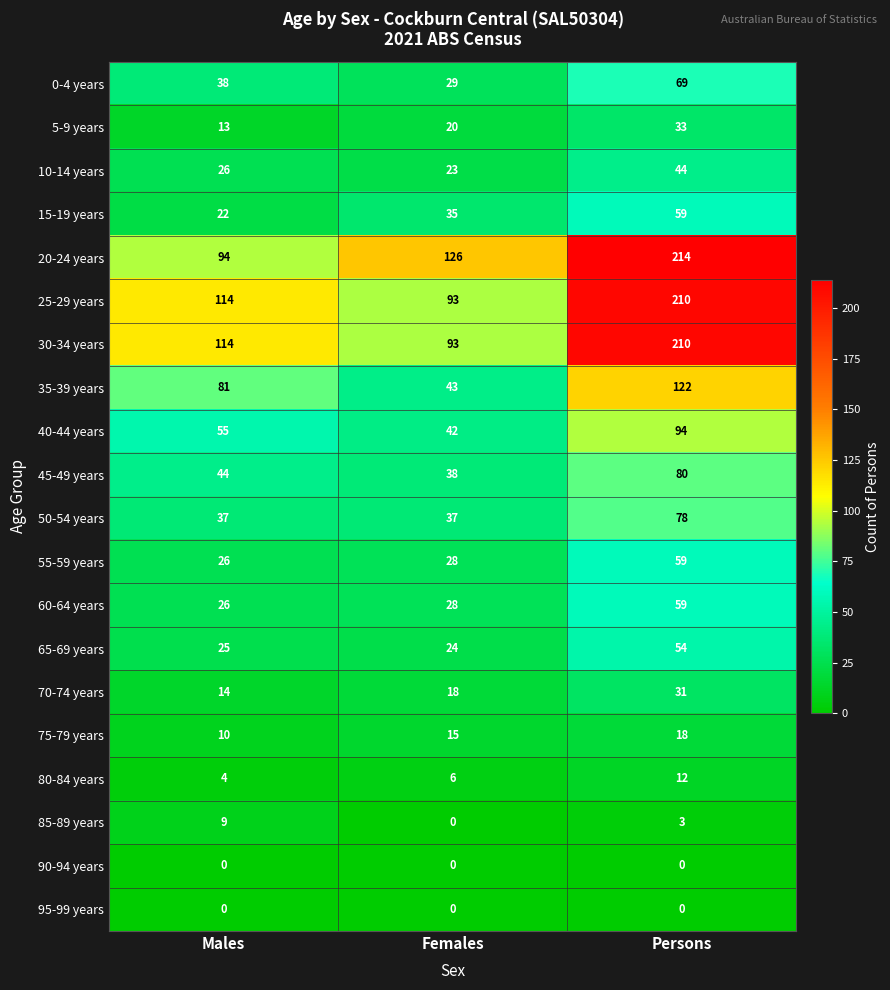

At which category does the chart reach its peak across all series?

Persons